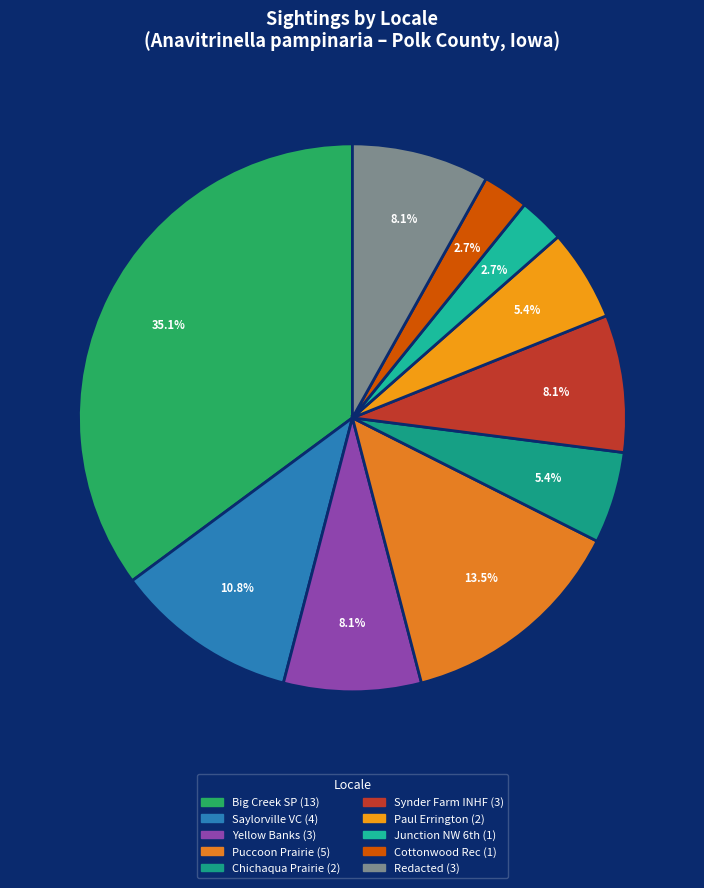

How many segments does this pie chart have?

10